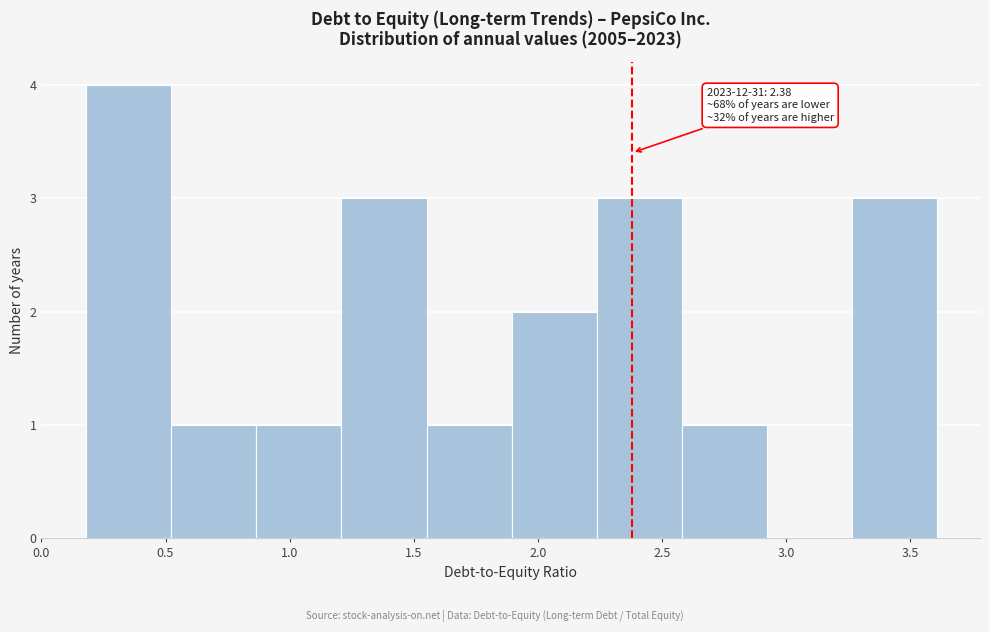

Over which range of the x-axis is the bar tallest?

0.20 to 0.50